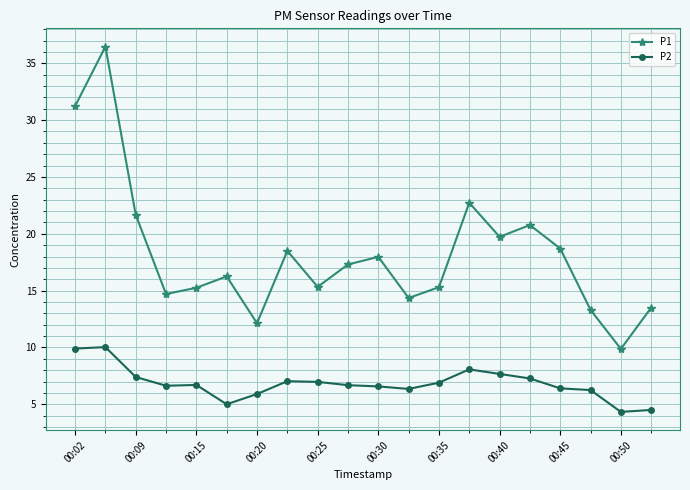

What is the average value of the P2 series?

6.8